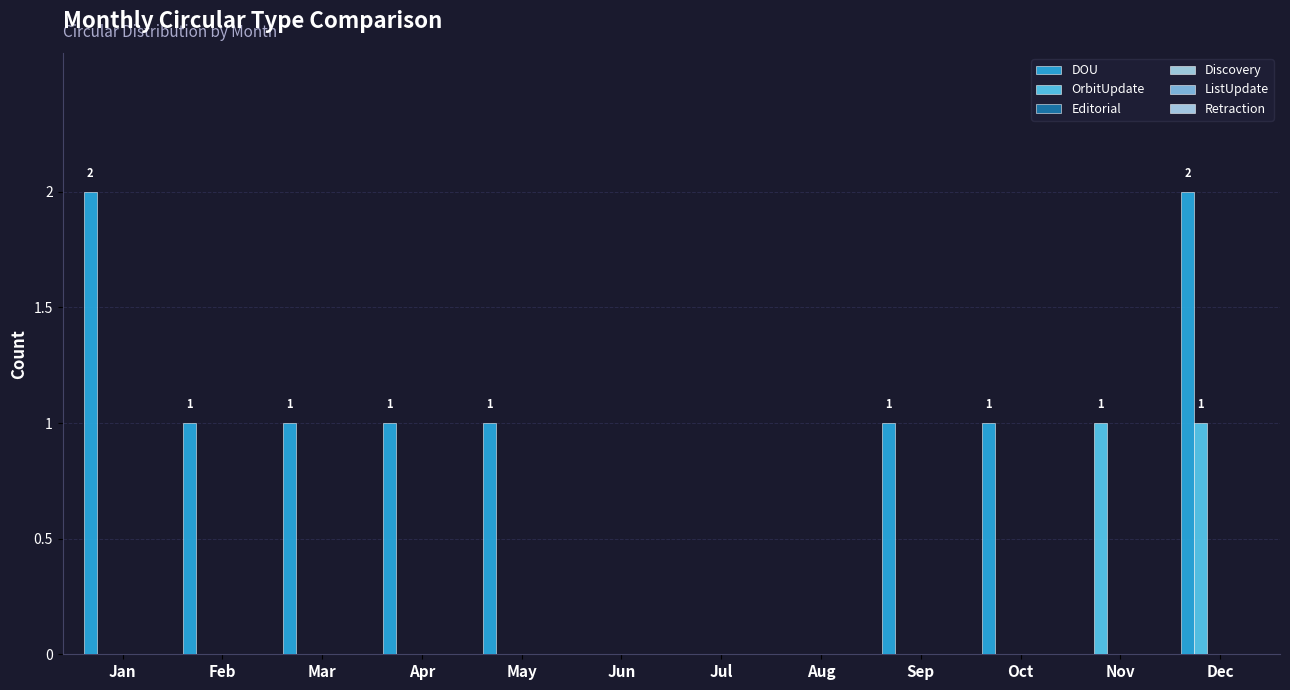

Are the bars horizontal?

No